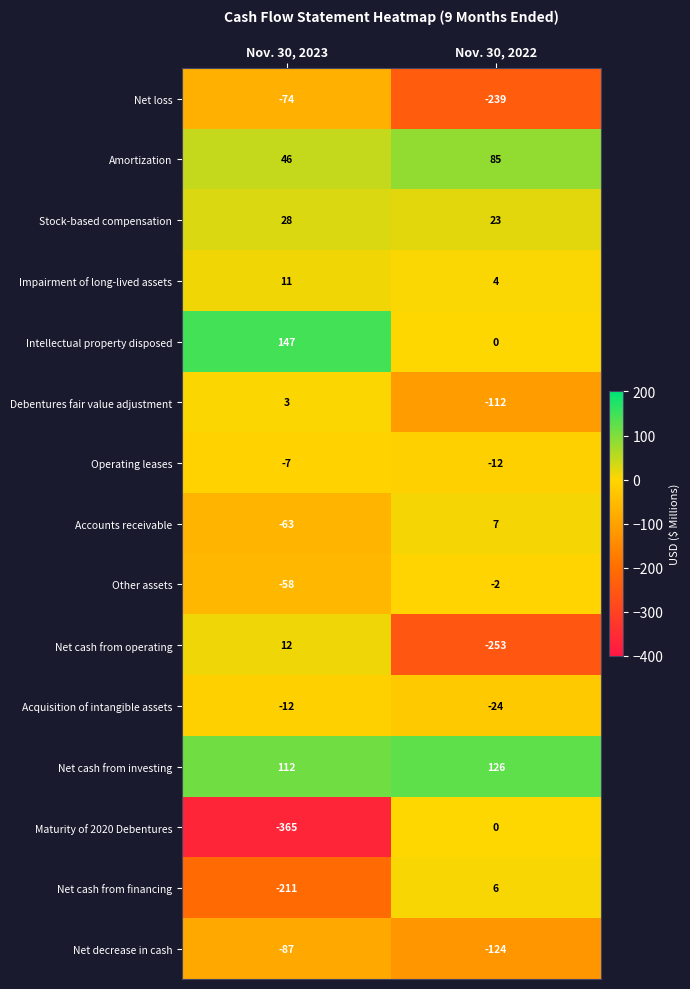

Which series has the largest total across all categories?

Net cash from investing